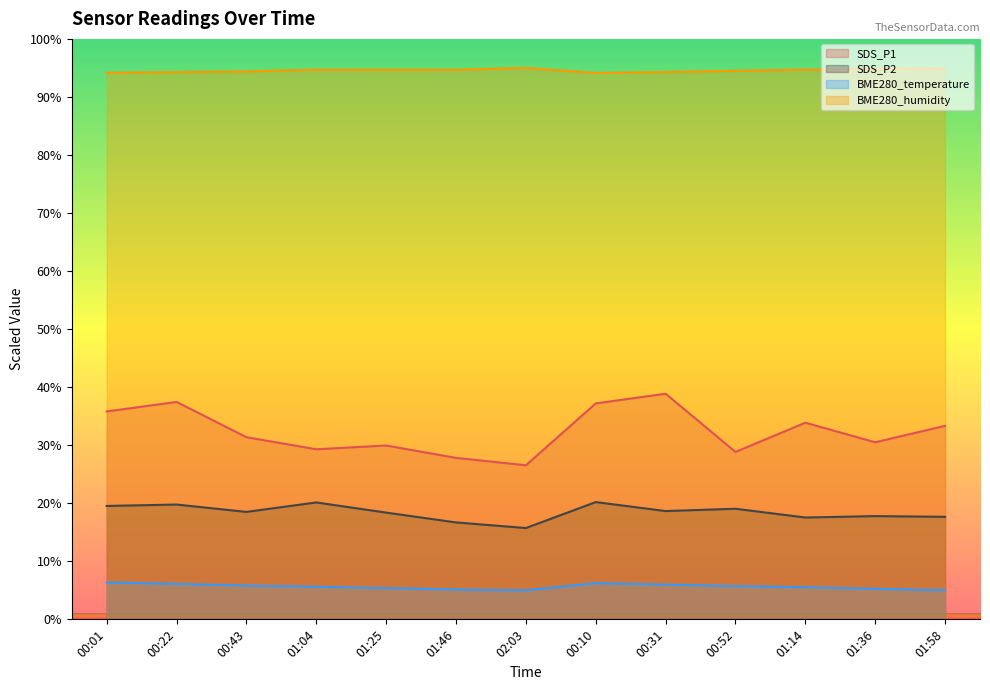

What is the sum of all BME280_temperature values?

73.2